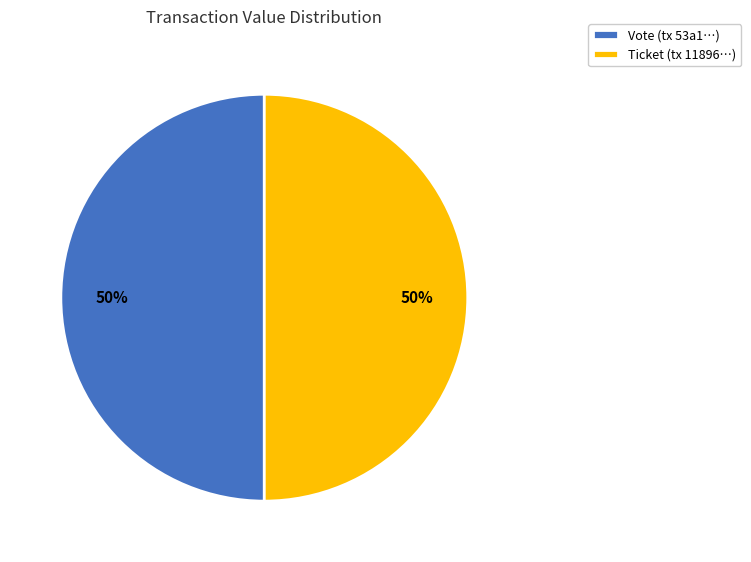

What percentage is the Vote (tx 53a1…) slice, to the nearest percent?

50%